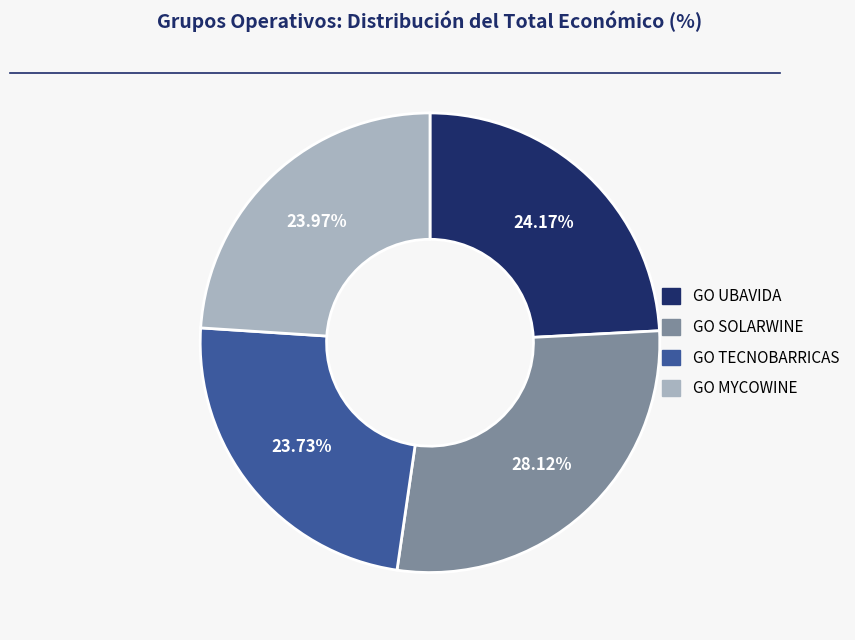

To the nearest percent, what is the average slice percentage?

25%